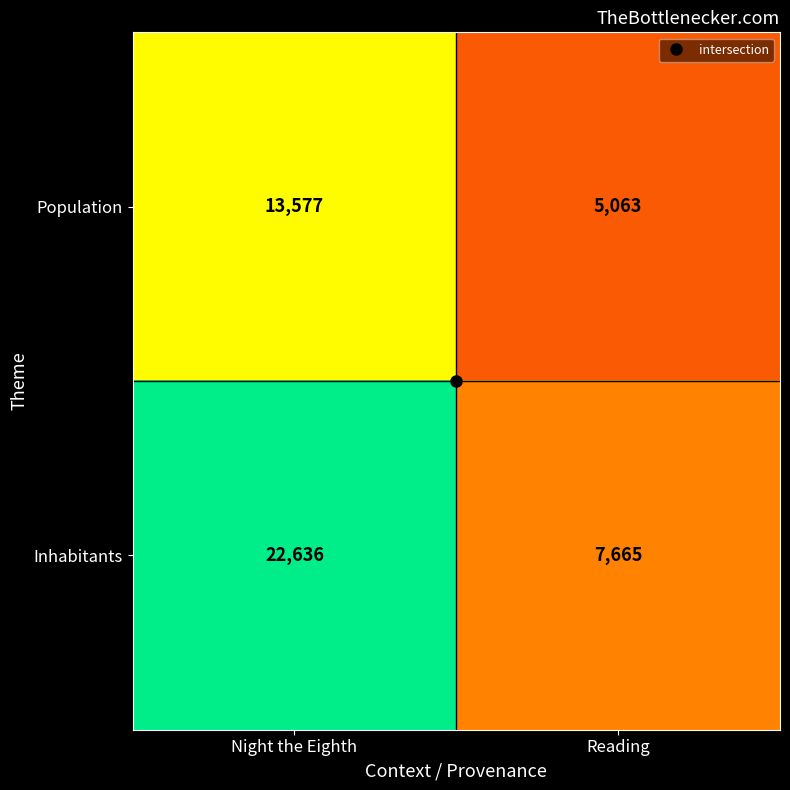

What is the spread (max minus min) of values at Night the Eighth?

9059